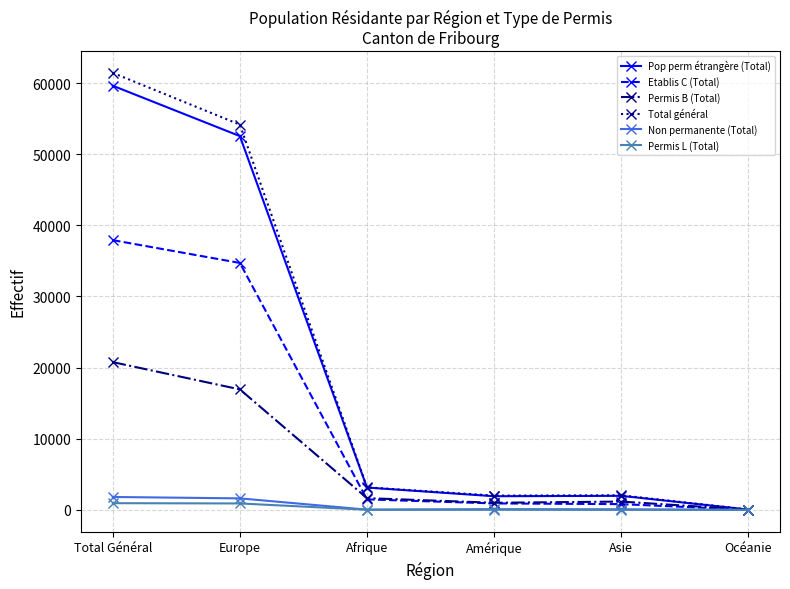

Is the value of Permis B (Total) at Total Général greater than the value of Etablis C (Total) at Total Général?

No